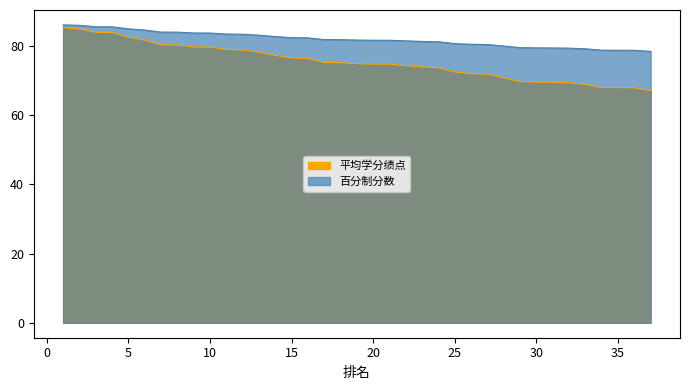

What is the total value across all series at 20?

156.5